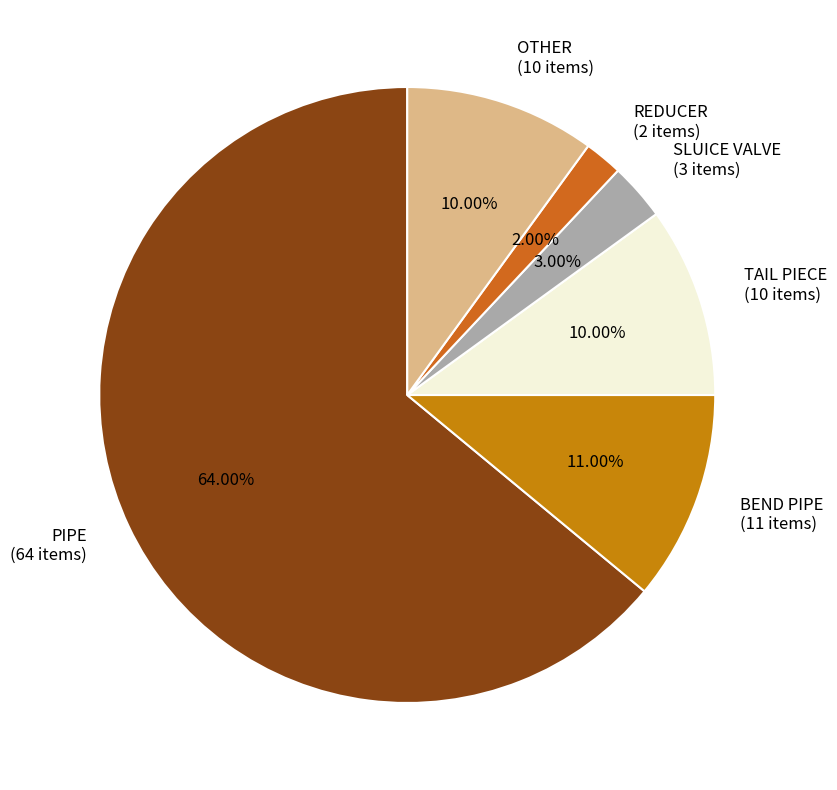

How many slices are in this pie chart?

6